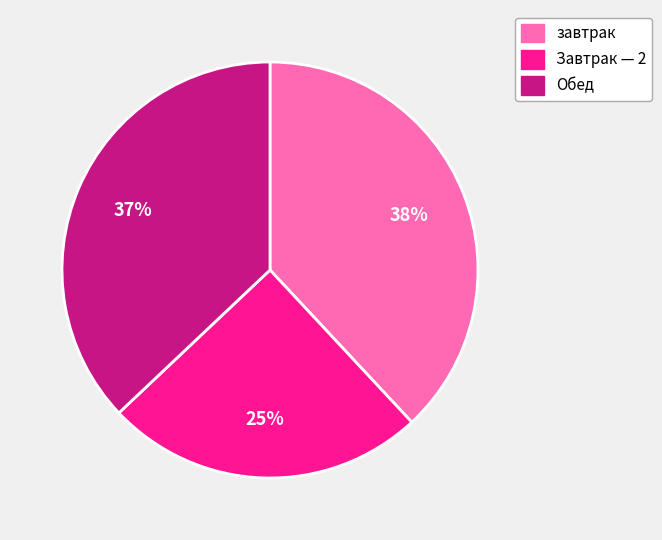

Does завтрак account for over 50% of the chart?

No